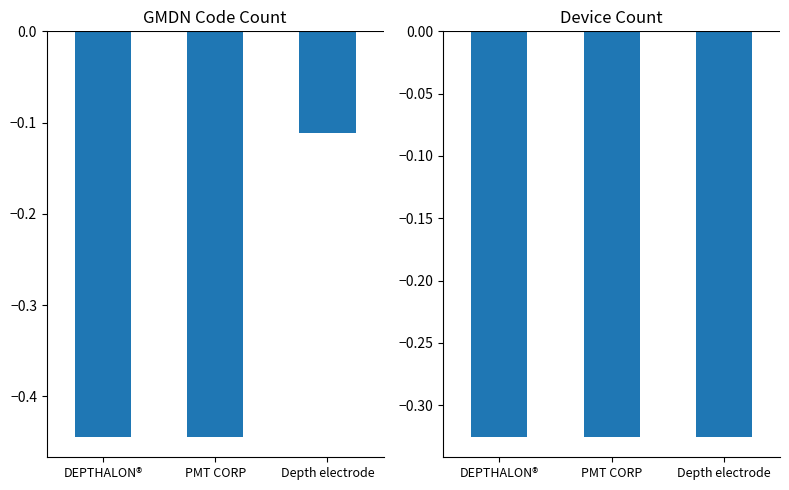

How many categories are shown in the chart?

3